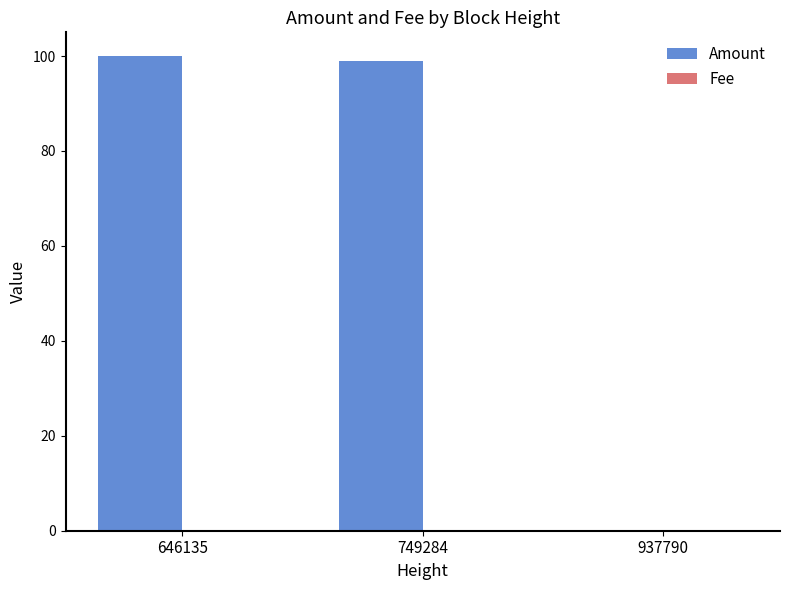

At which label is Amount closest to 50?

749284